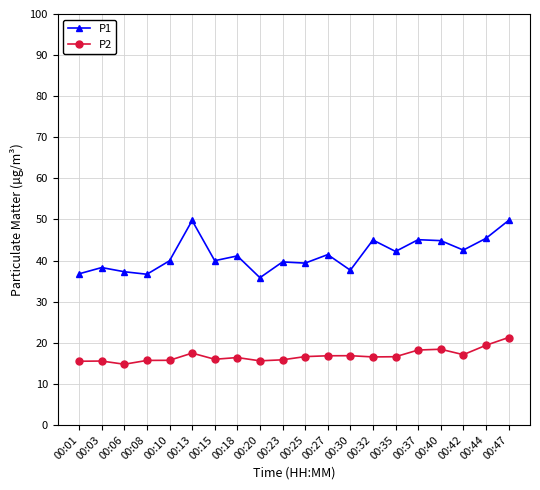

Where is the first local maximum for P1?

00:03